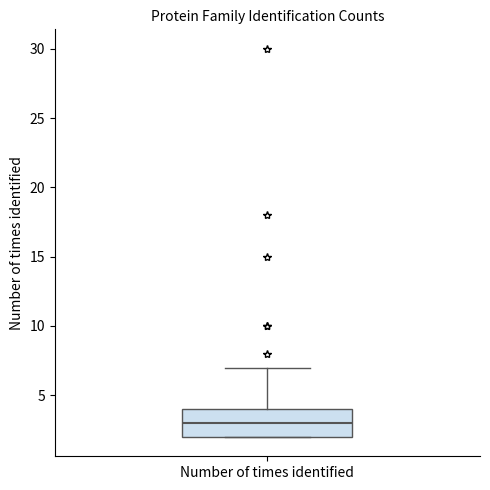

Read this box plot against the y-axis: the position of the median line, the range covered by the box, and the ends of both whiskers. The values are not printed on the chart, so give them approximately, as read against the axis.

median 3, box 2 to 4, whiskers 2 to 7